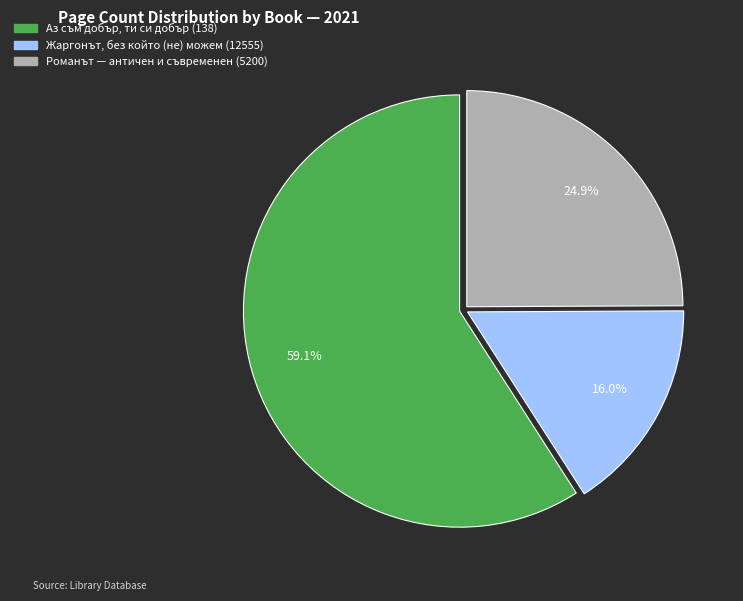

Is Романът — античен и съвременен (5200) the majority of the pie?

No